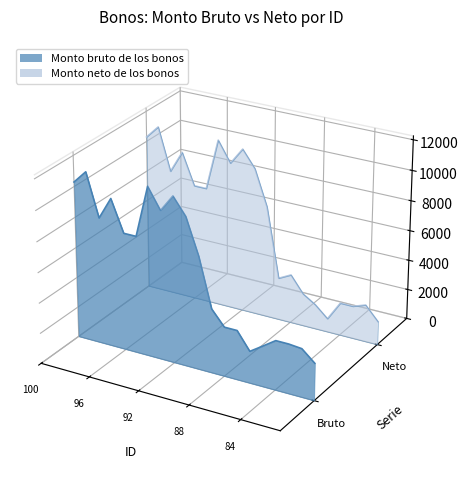

In Monto neto de los bonos, how many points are lower than both neighbors (excluding endpoints)?

6